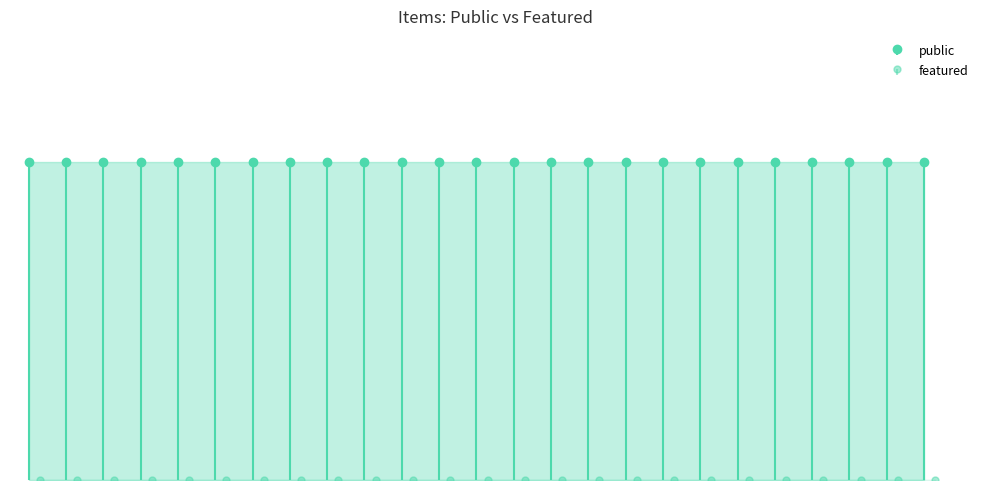

Which label corresponds to the smallest value in the chart?

39128